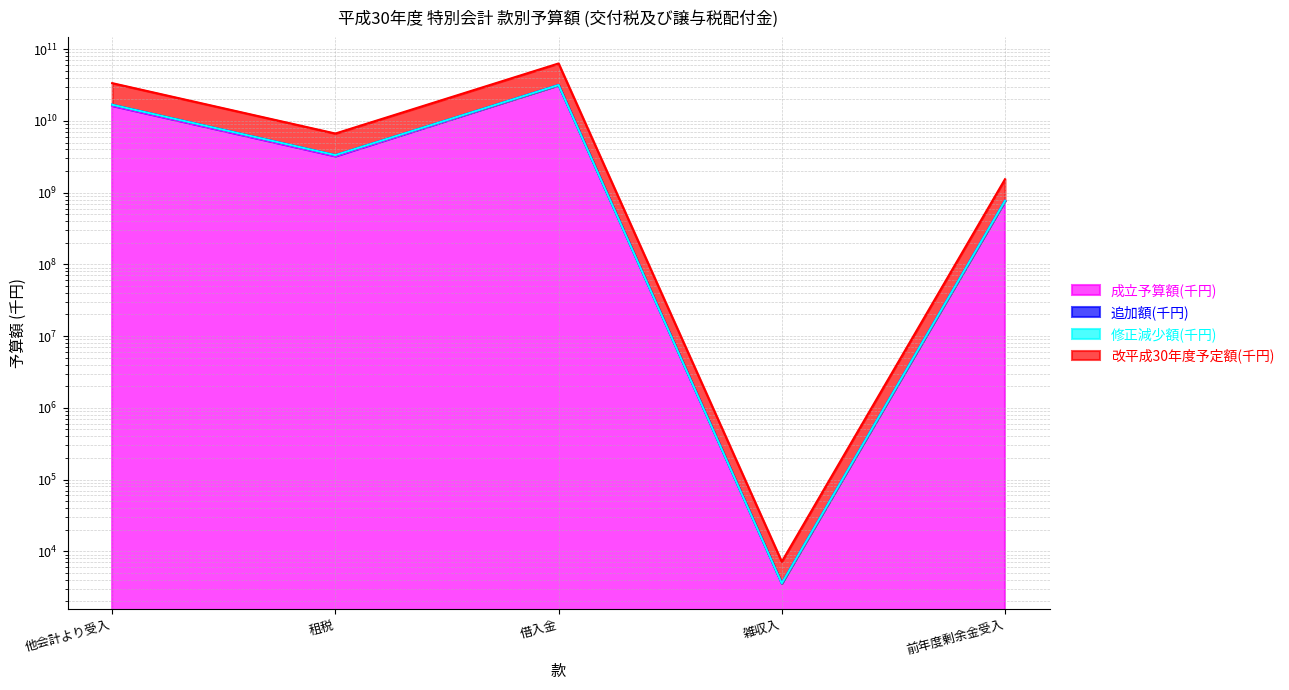

What is the difference between the second highest and minimum values in the 改平成30年度予定額(千円) series?

16811504510